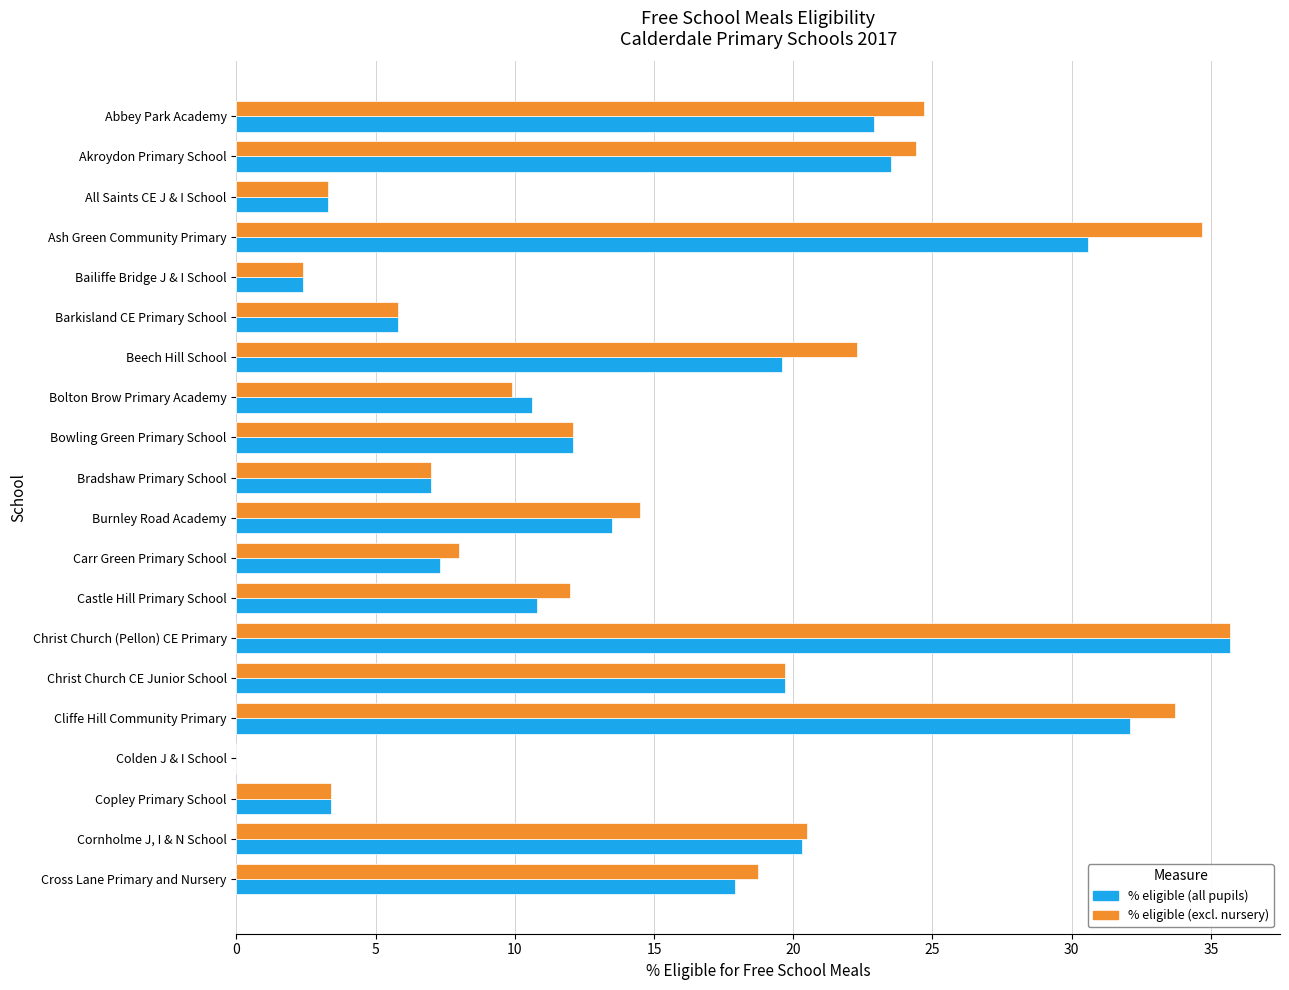

Which series changed the most between Christ Church (Pellon) CE Primary and Cornholme J, I & N School?

% eligible (all pupils)